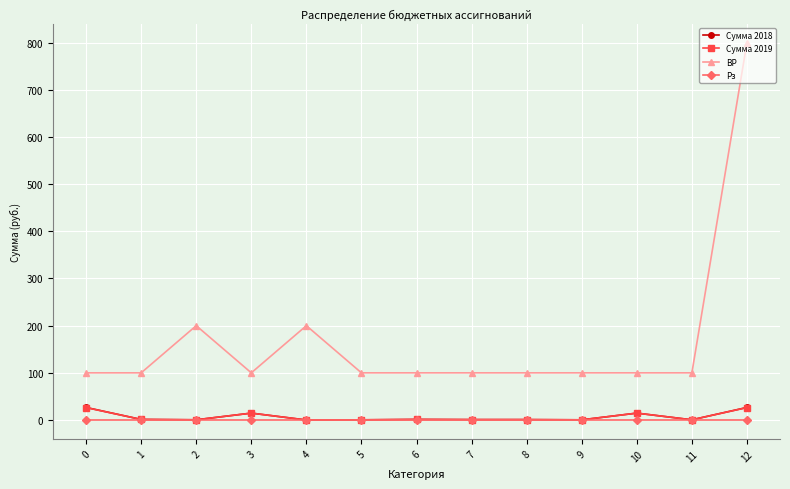

Does the chart display data point markers on the line(s)?

Yes